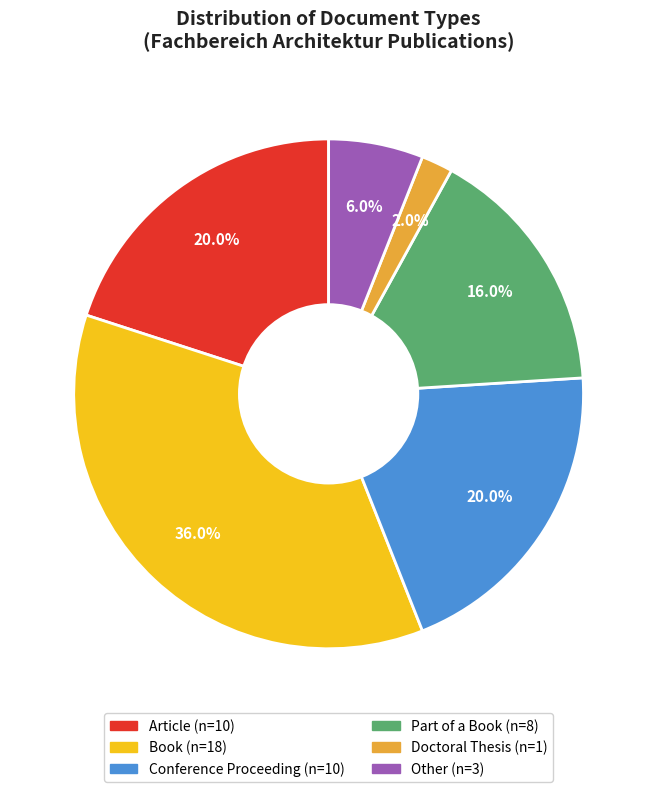

What is the smallest slice in the pie chart?

Doctoral Thesis